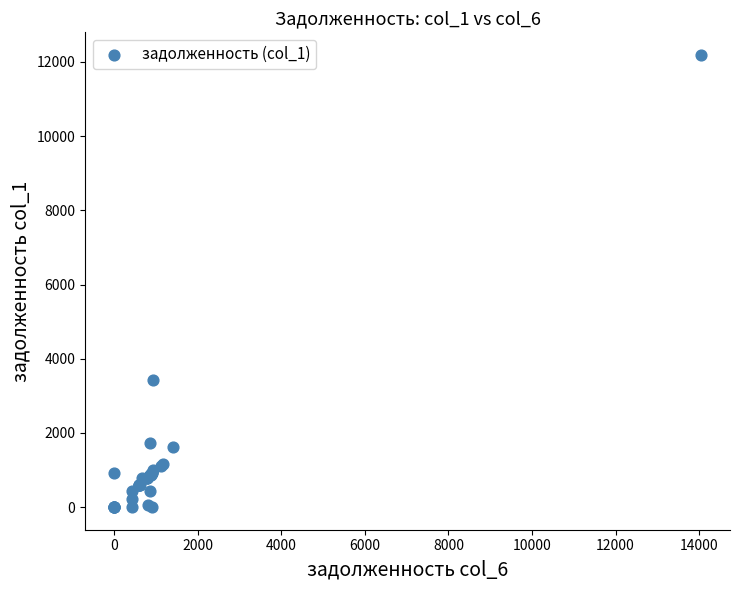

What Y value in the scatter plot is closest to 6095?

3429.5